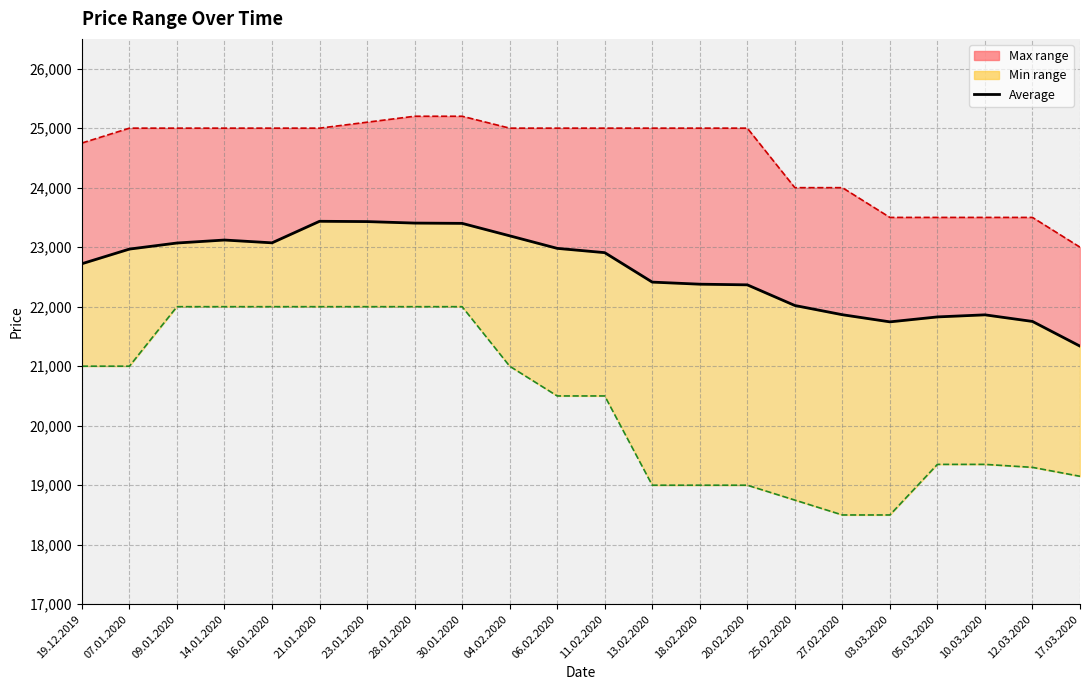

What is the ratio of the value at 20.02.2020 to the value at 23.01.2020?

1.0